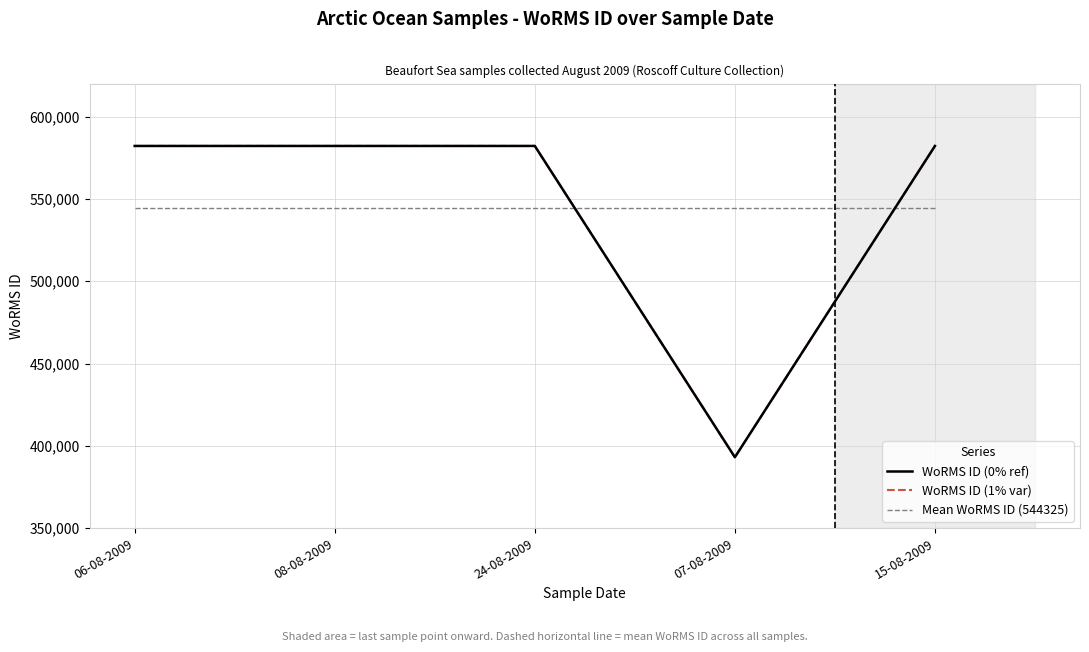

How many lines are shown in the chart?

2